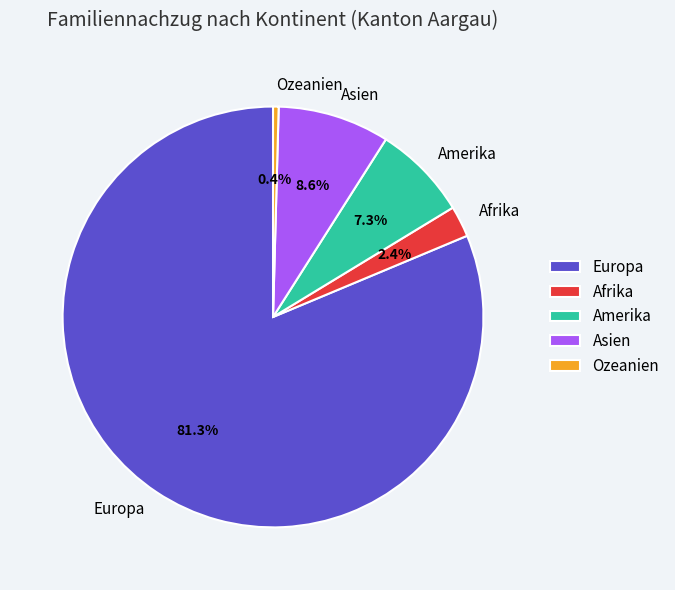

To the nearest percent, what is the difference between the Ozeanien and Amerika slice percentages?

7%